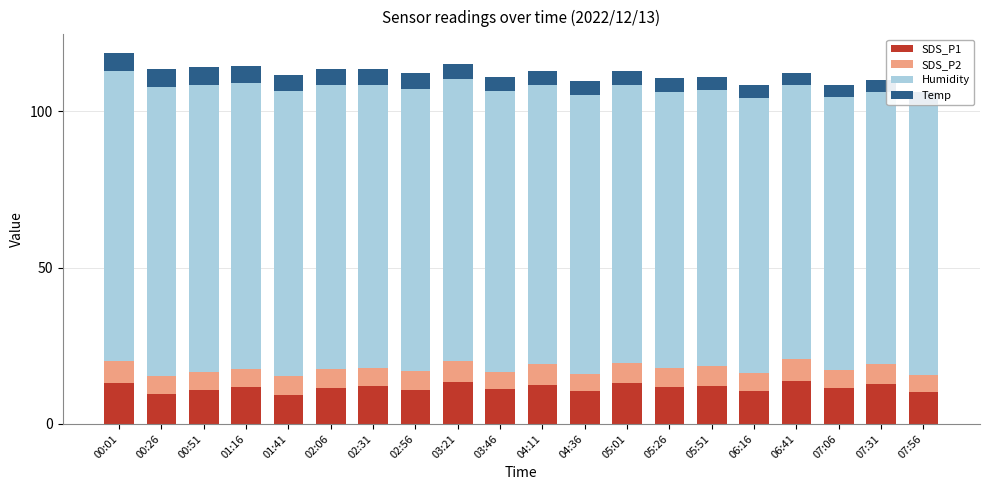

Between 01:16 and 05:26, which series saw the biggest shift?

Humidity